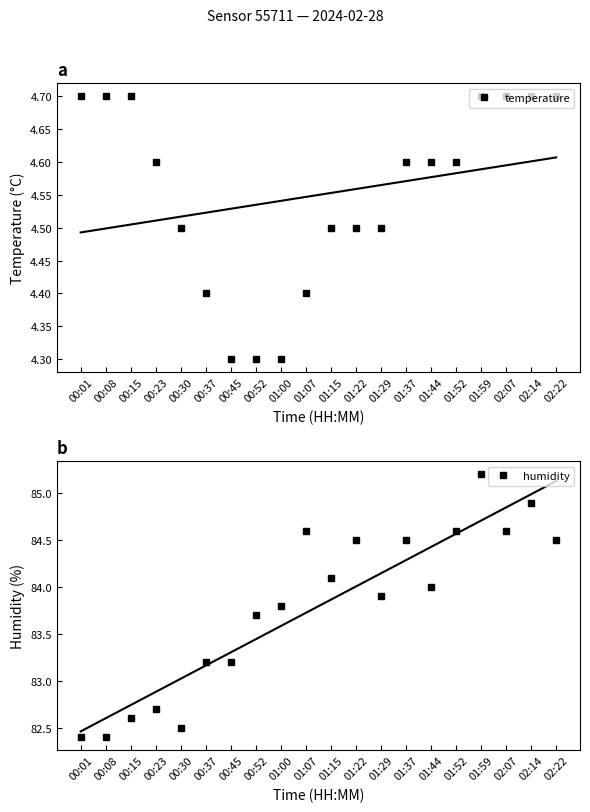

Rank the series by their maximum value, from lowest to highest.

temperature, humidity